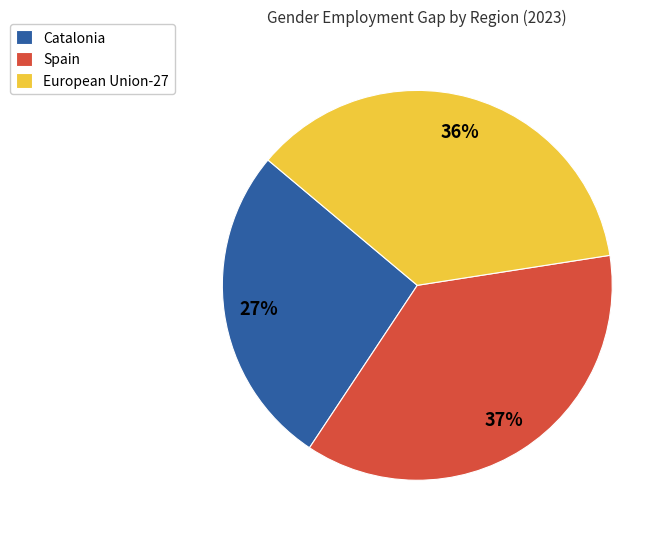

Which slice is the smallest?

Catalonia